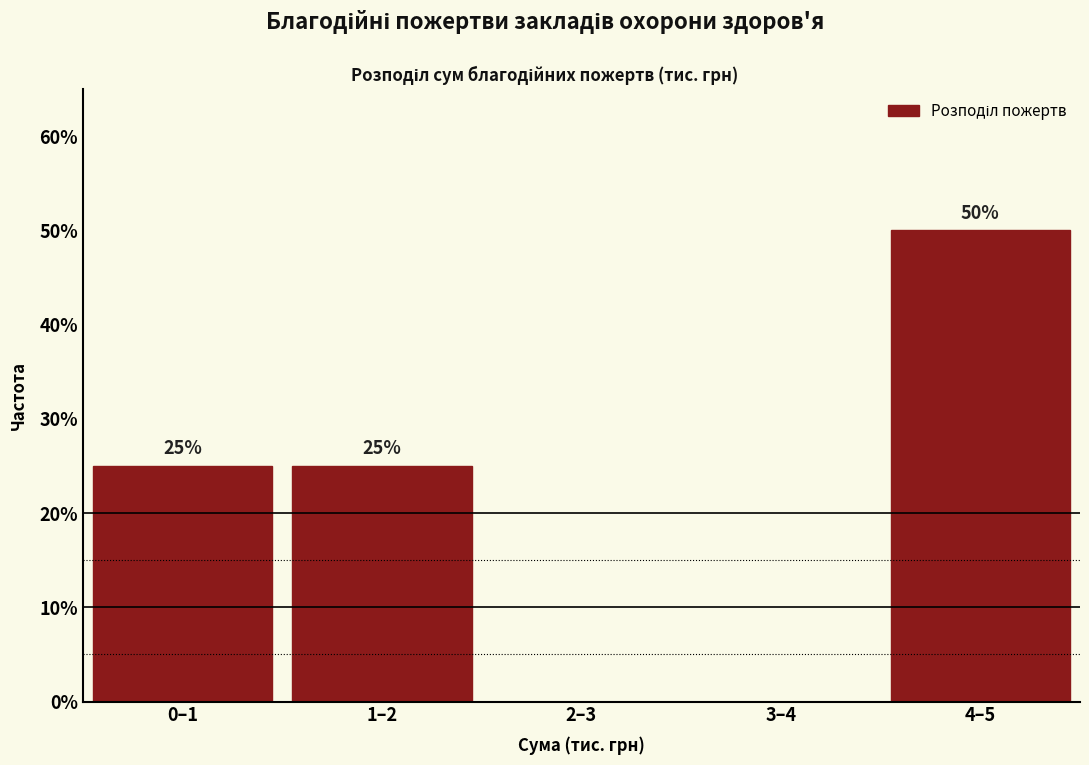

Reading left to right, list all the values displayed in this chart.

0–1=25	1–2=25	2–3=0	3–4=0	4–5=50